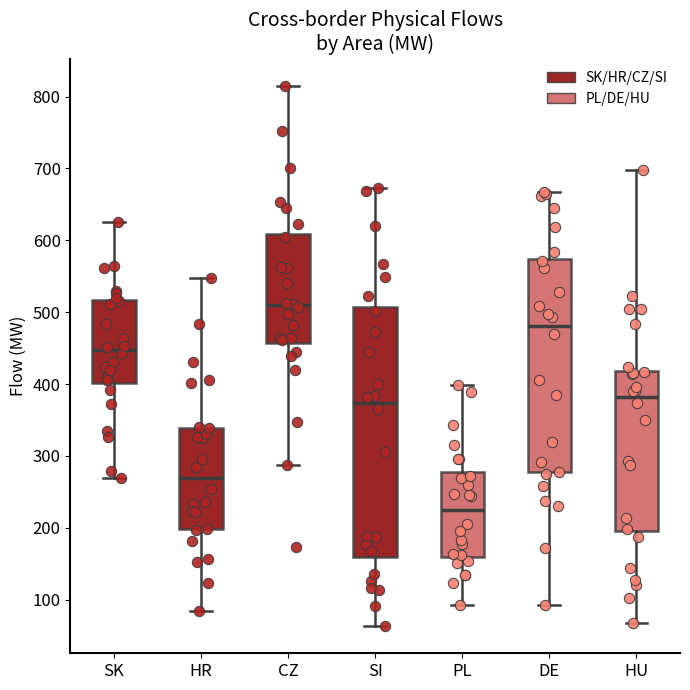

Which box has the highest median line?

CZ